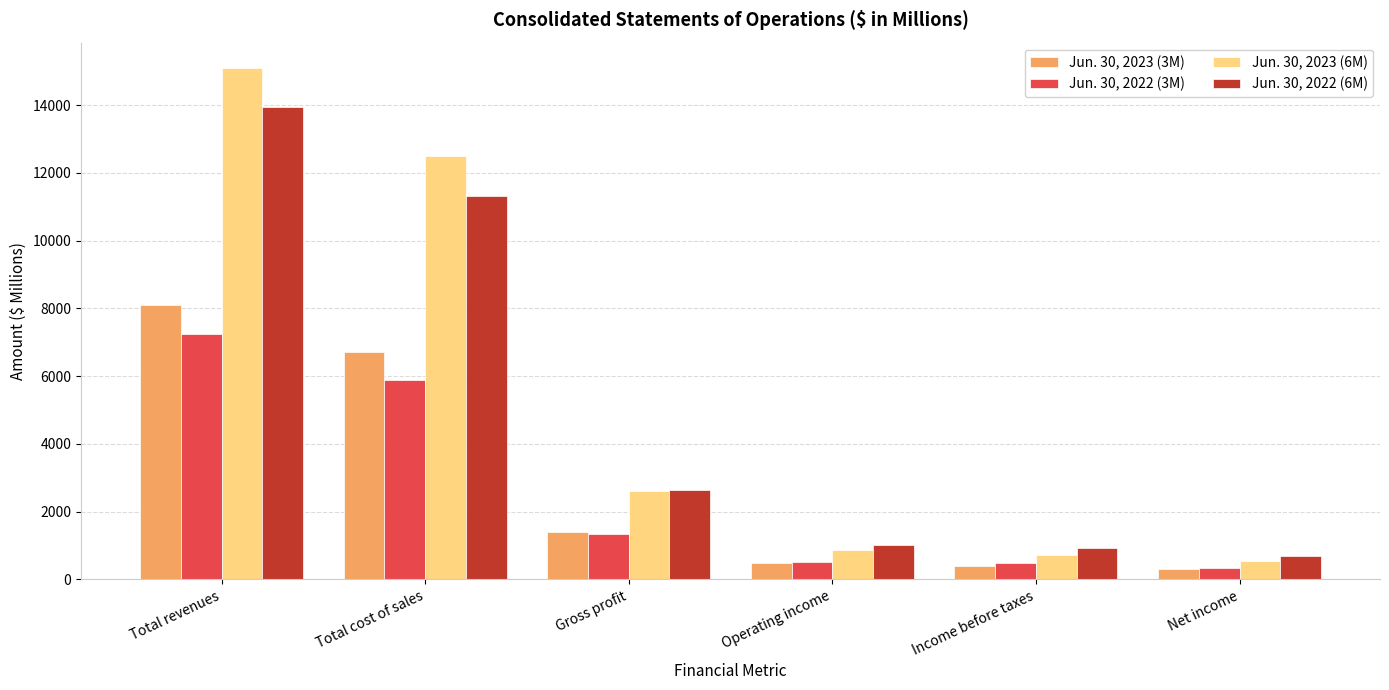

Rank the series at Operating income from highest to lowest value.

Jun. 30, 2022 (6M), Jun. 30, 2023 (6M), Jun. 30, 2022 (3M), Jun. 30, 2023 (3M)